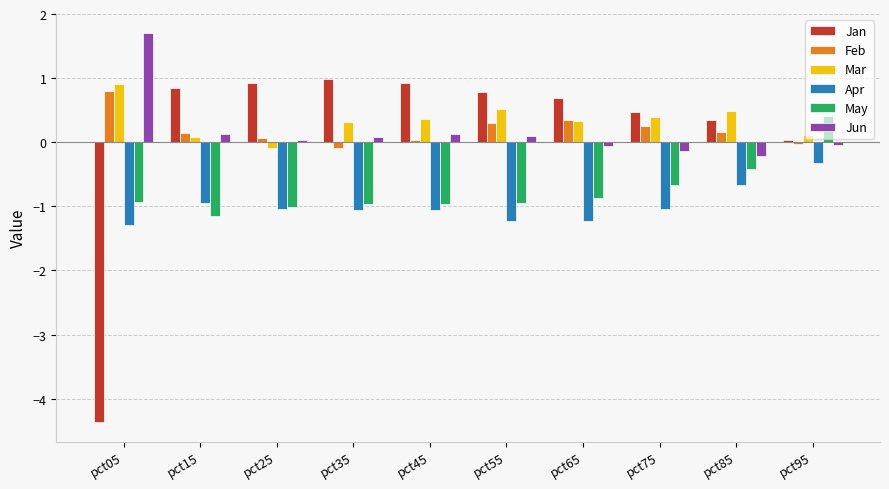

What is the minimum value for Apr?

-1.3